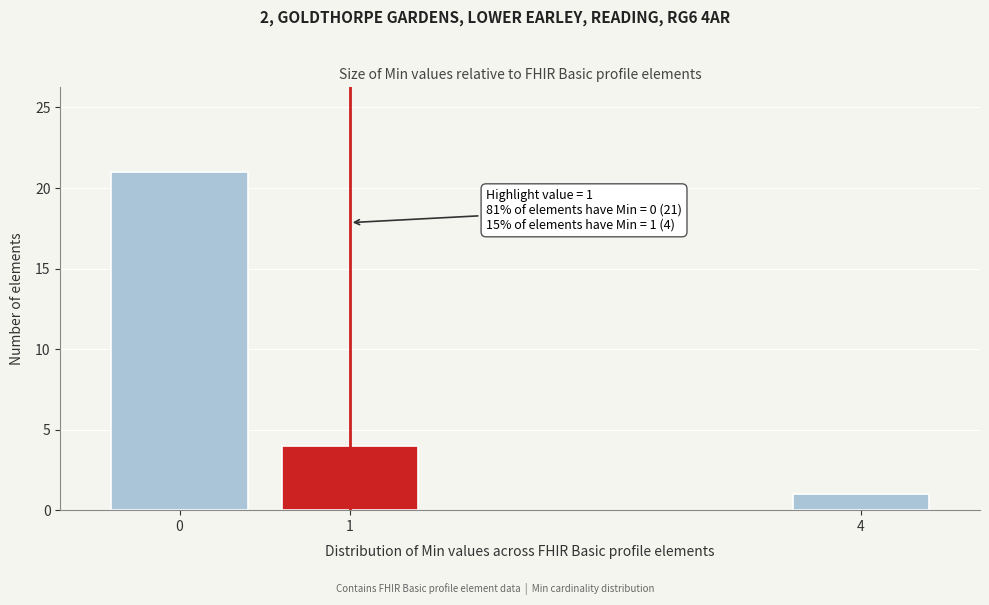

Reading left to right, what are all the values shown in this chart?

21	4	1